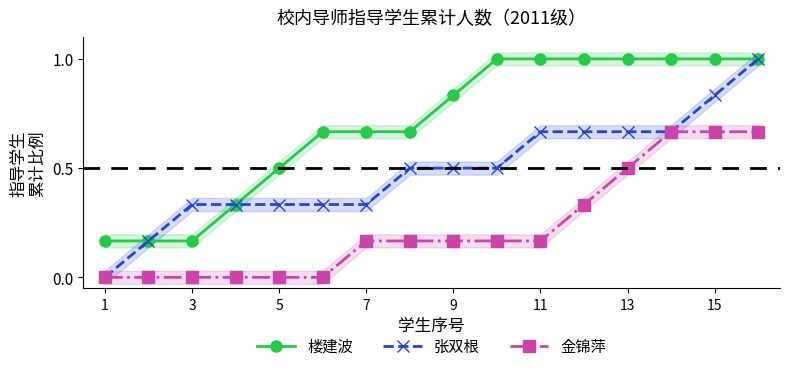

What is the maximum value for 楼建波?

1.0